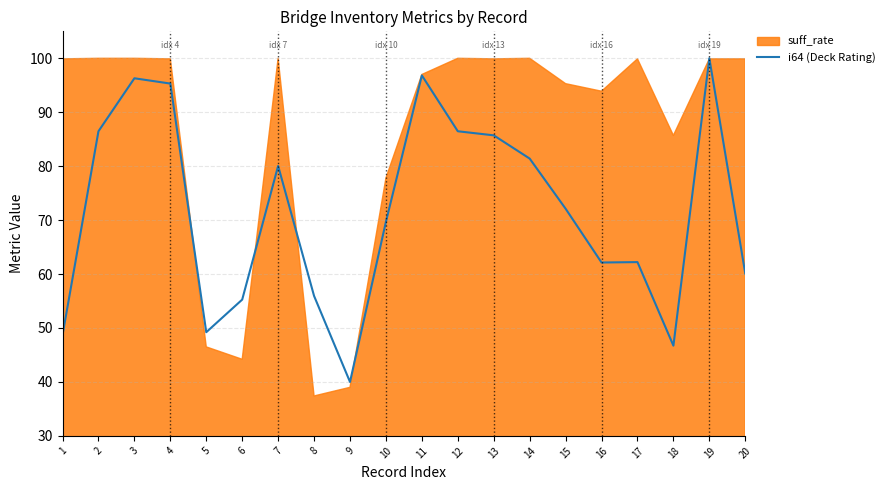

Where is the first local maximum?

3